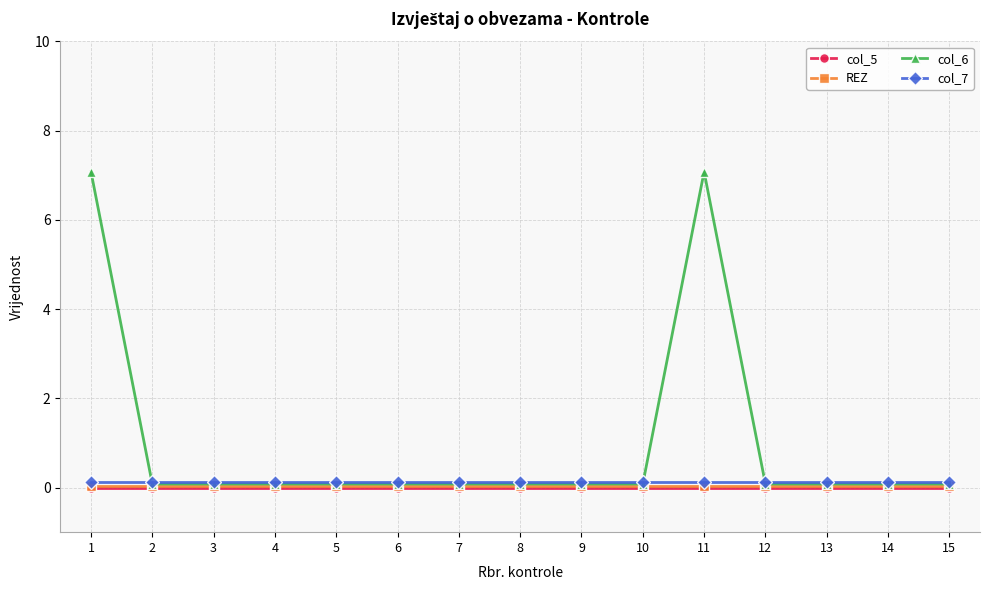

Is it true that col_7 equals 0.1 at 14?

True